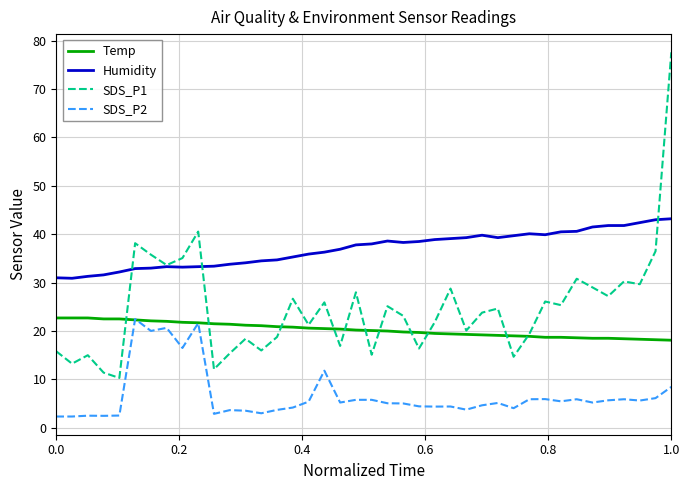

What is the greatest value displayed?

77.6